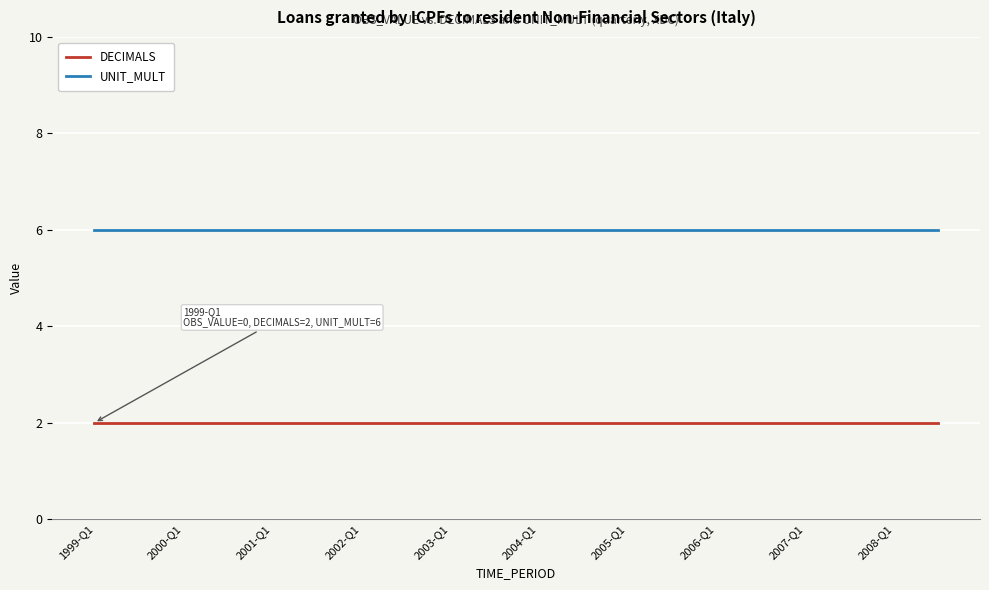

Which series has the largest total across all categories?

UNIT_MULT